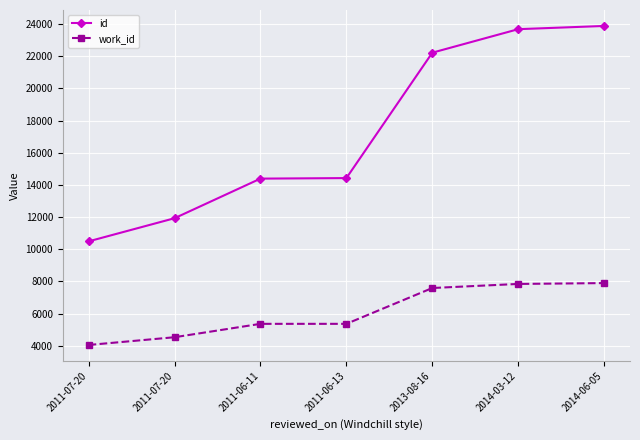

What is the label of the 4th point from the left?

2011-06-13